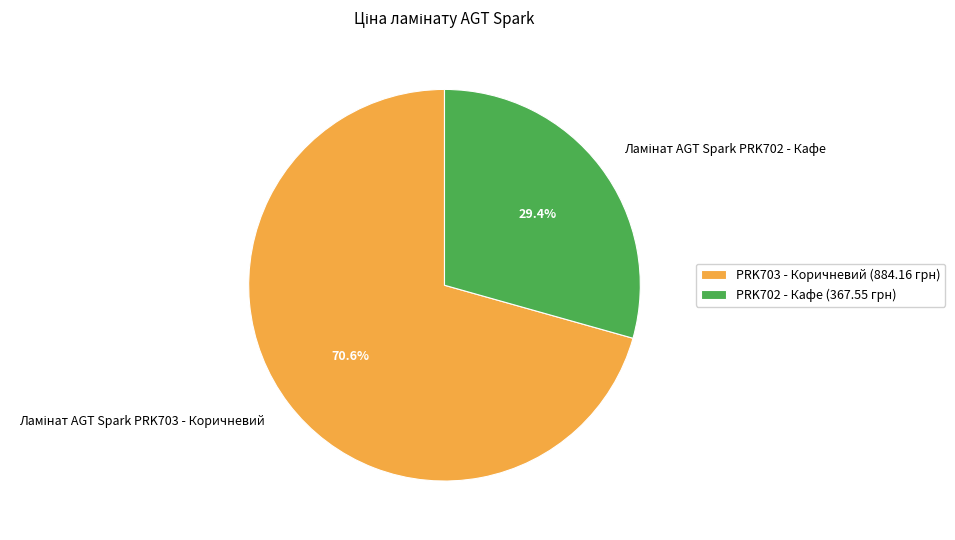

Is there any slice that represents more than half of the pie?

Yes